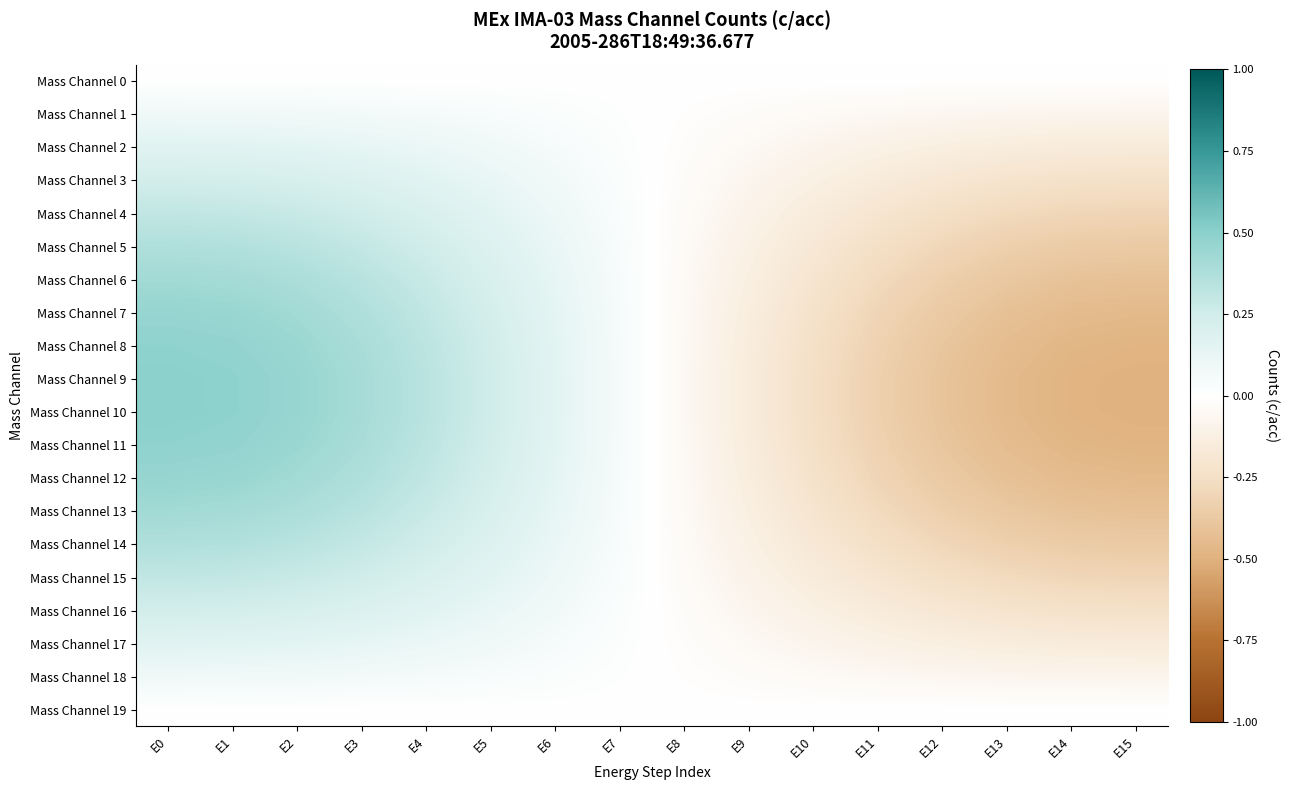

What is the spread (max minus min) of values at E9?

0.2